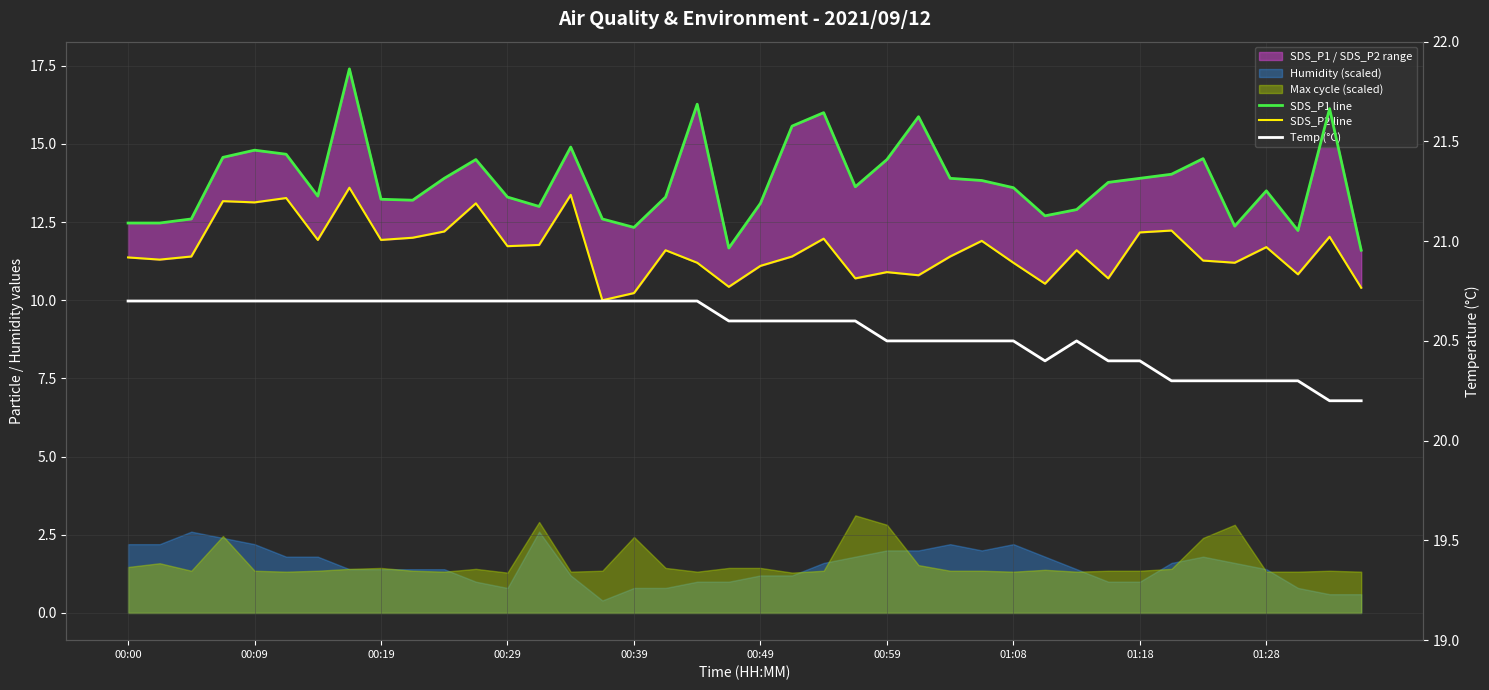

True or false: Temp (°C) and SDS_P2 line cross at least once.

False